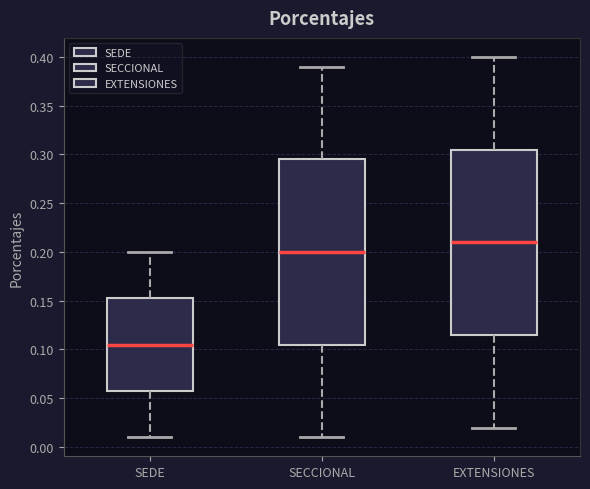

Where is the lower edge of the box for EXTENSIONES on the y-axis? The values are not printed on the chart, so give them approximately, as read against the axis.

0.115